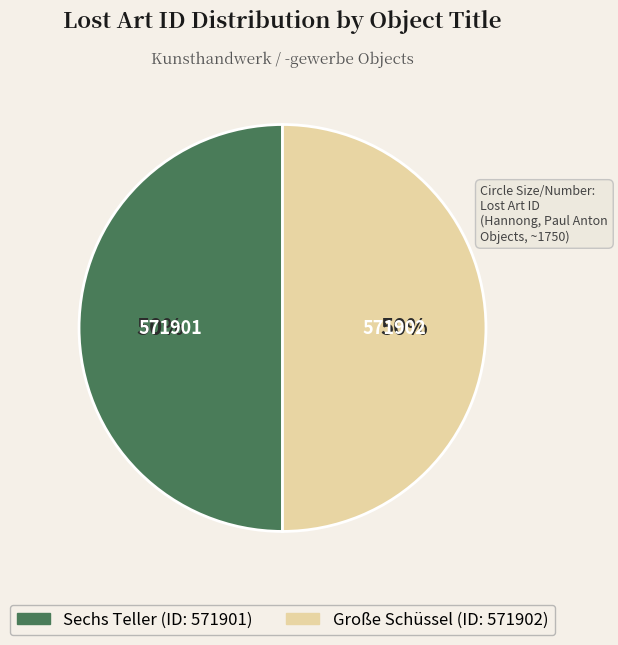

What is the ratio of the value at Sechs Teller to the value at Große Schüssel?

1.0